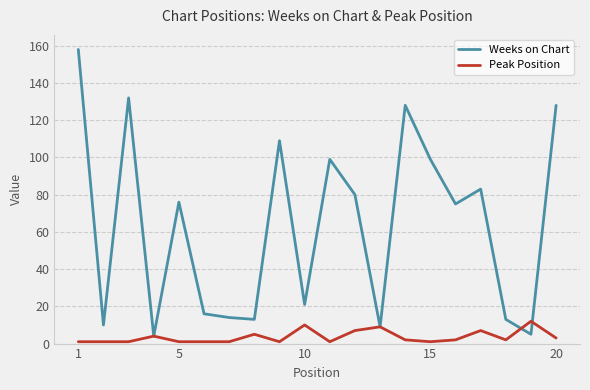

After their last crossing, which series has the higher values: Peak Position or Weeks on Chart?

Weeks on Chart